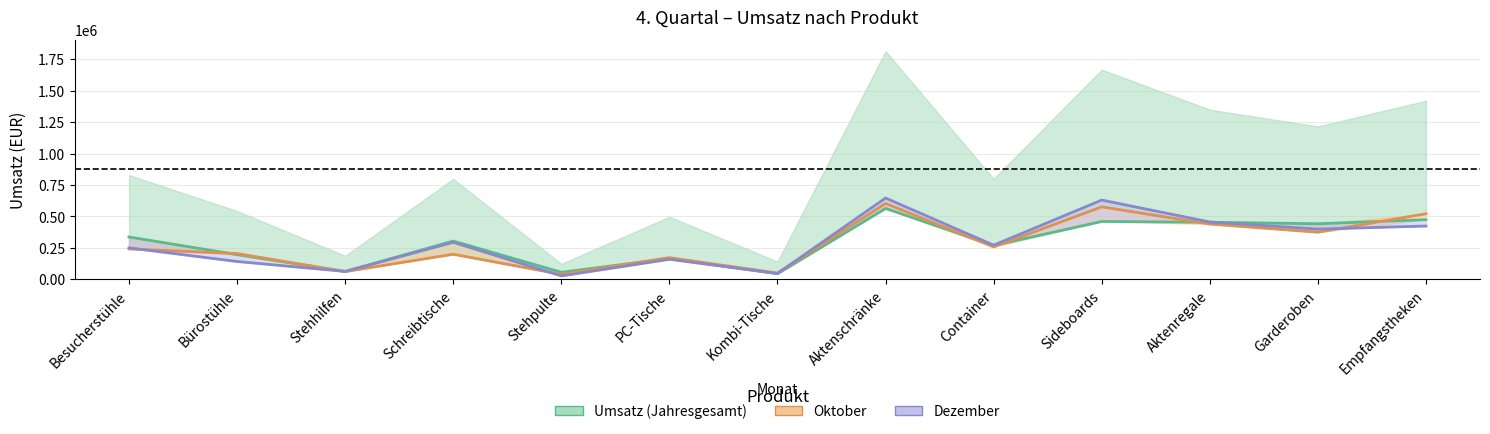

Which has a higher value, Aktenschränke or Bürostühle?

Aktenschränke